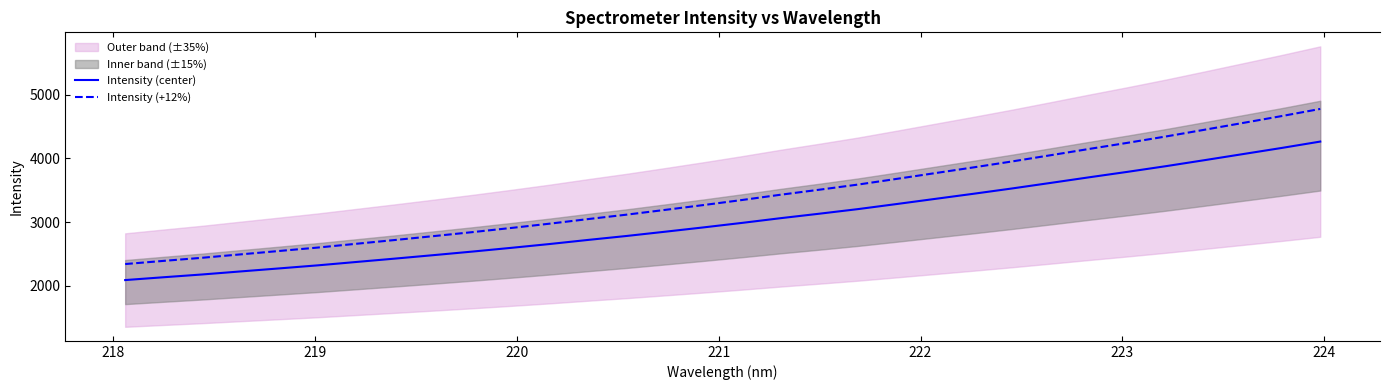

Which series has the largest total across all categories?

Intensity (+12%)